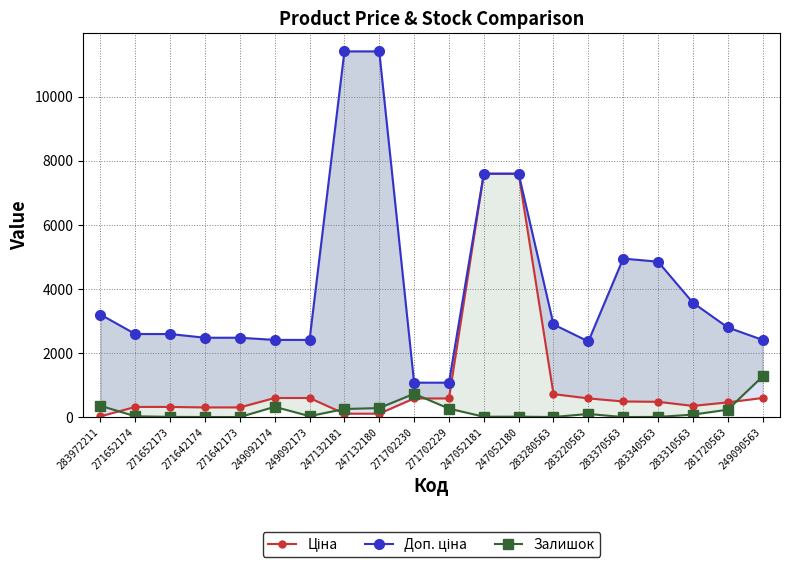

Where does the Доп. ціна series first go above 2803?

283972211